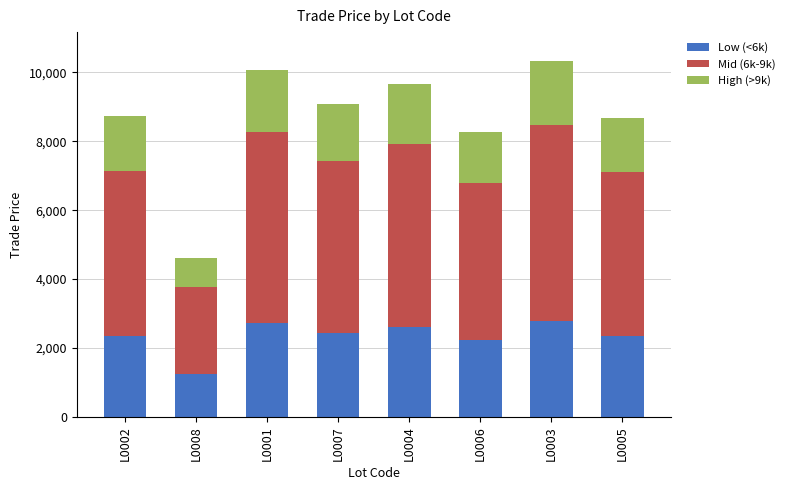

What is the difference between the maximum and minimum values in the Low (<6k) series?

1547